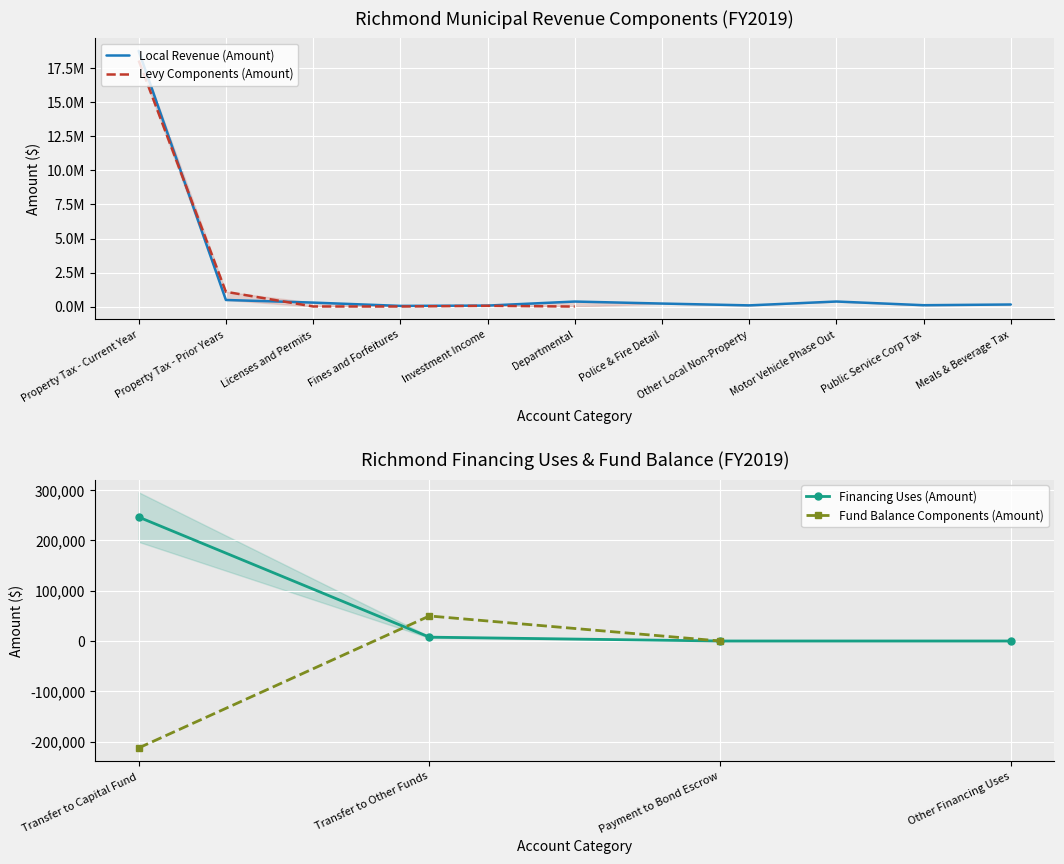

What is the greatest value displayed?

18791340